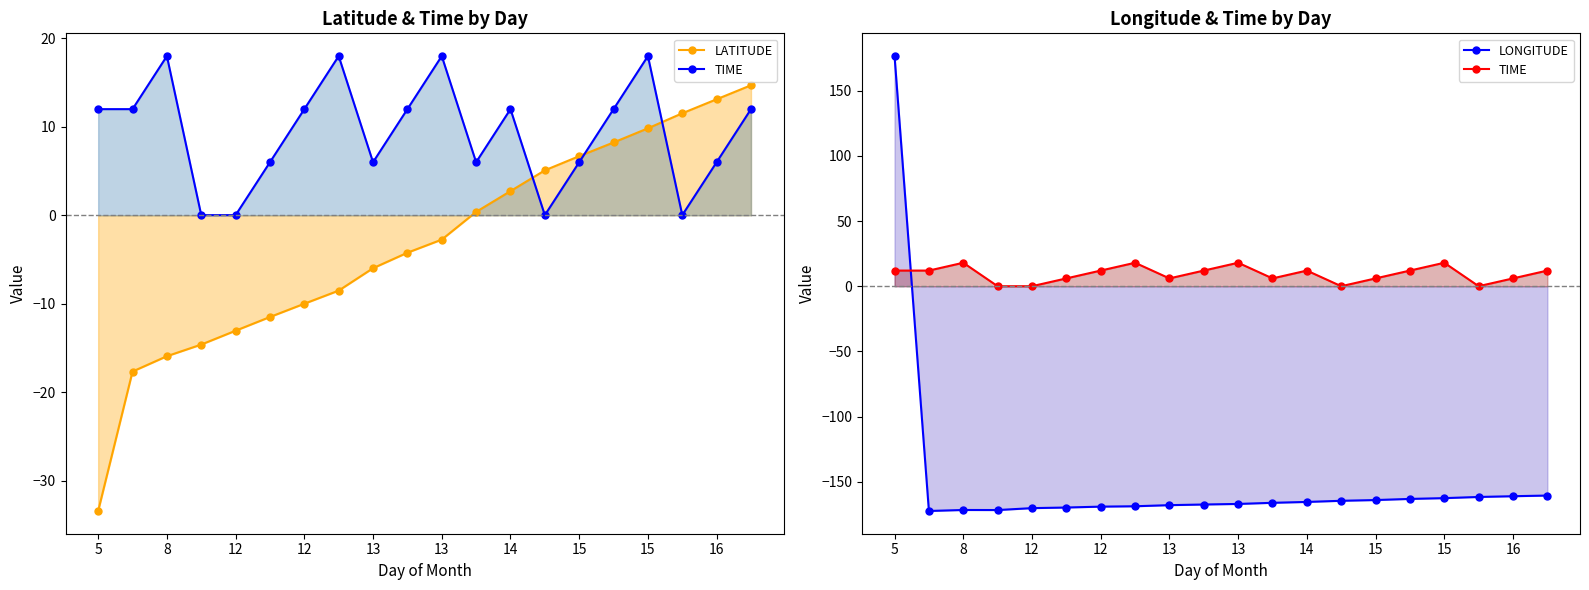

At how many categories does at least one series exceed 18?

1